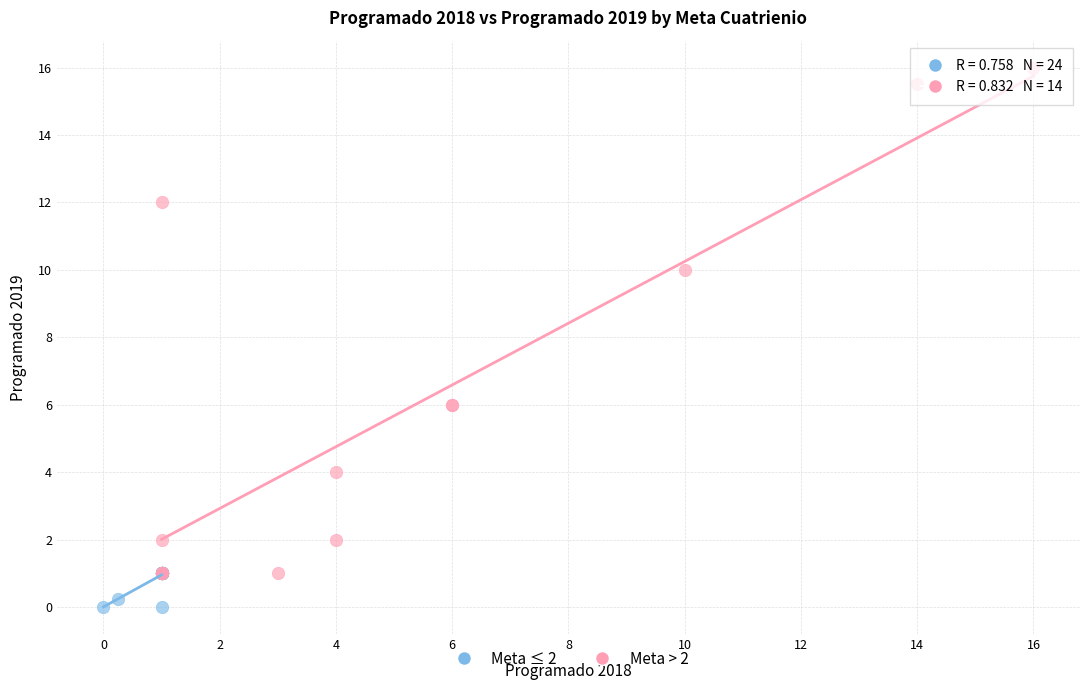

Which series reaches the minimum Y coordinate?

Meta ≤ 2